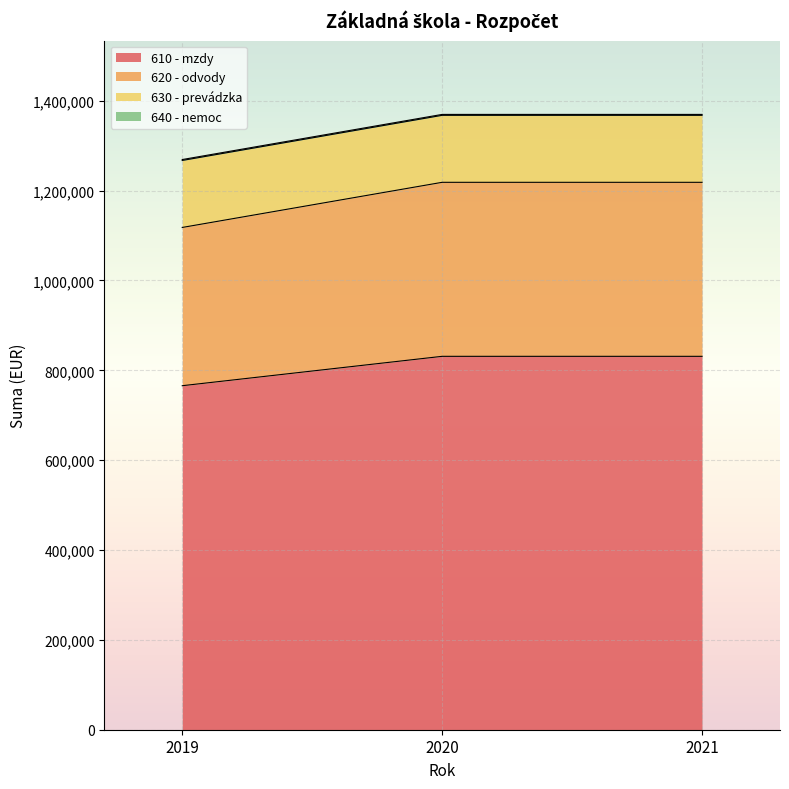

At which category is the sum across all series the highest?

2020